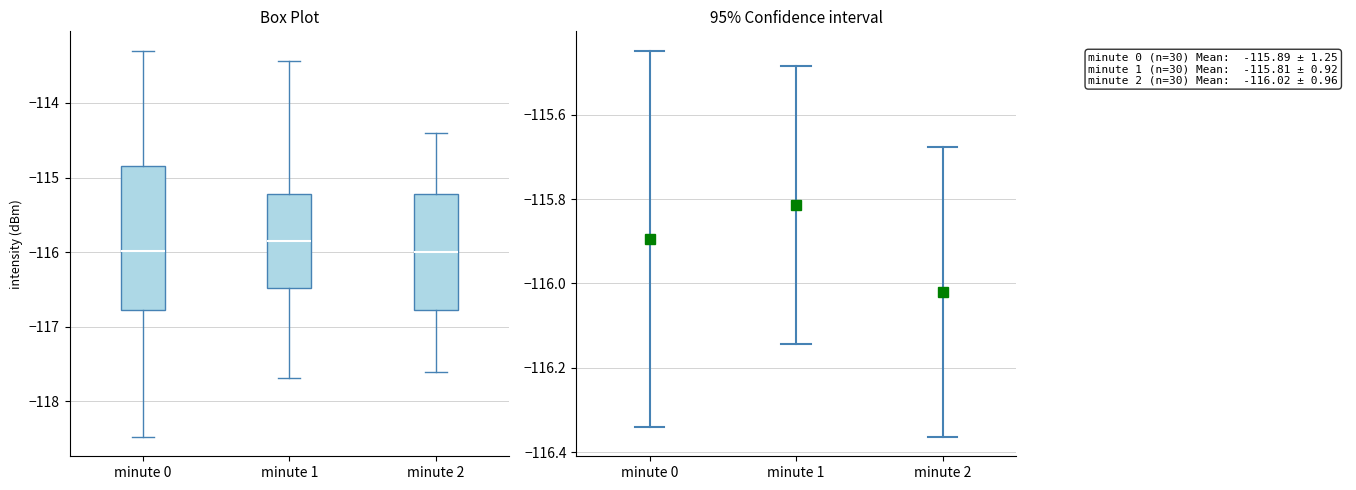

Reading left to right, read every box against the y-axis: the position of its median line, the range the box covers, and the ends of its whiskers. The values are not printed on the chart, so give them approximately, as read against the axis.

minute 0: median -116.0, box -116.8 to -114.9, whiskers -118.5 to -113.3
minute 1: median -115.8, box -116.5 to -115.2, whiskers -117.7 to -113.4
minute 2: median -116.0, box -116.8 to -115.2, whiskers -117.6 to -114.4